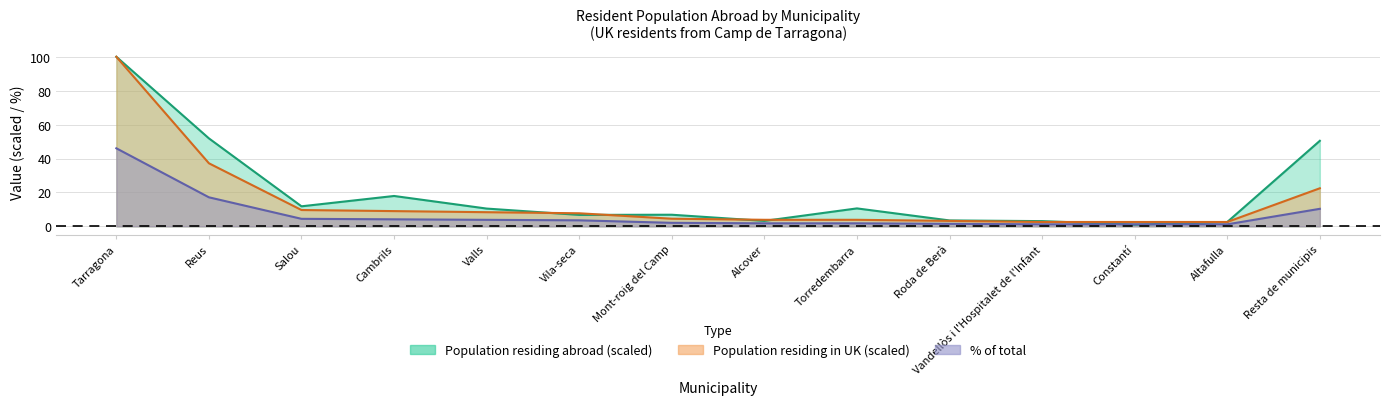

Which series has the largest total across all categories?

Population residing abroad